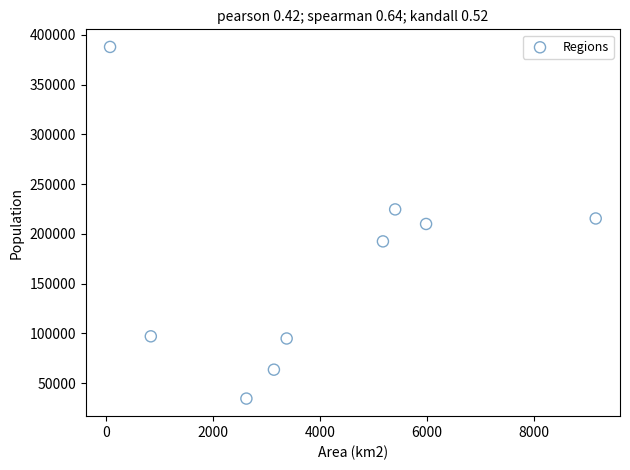

What is the range of Y values (max minus min)?

353346